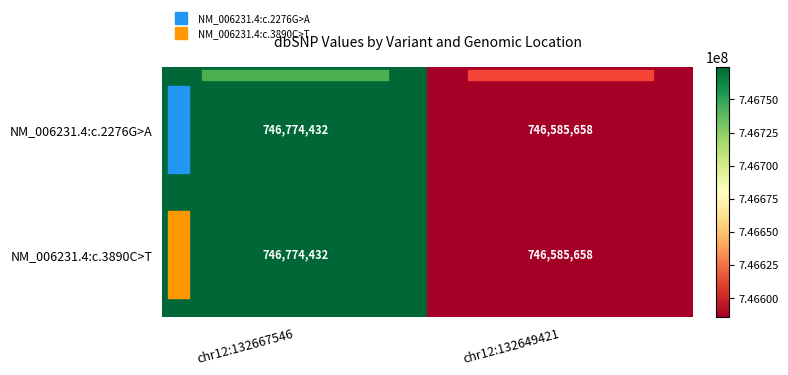

What is the approximate value of NM_006231.4:c.2276G>A at chr12:132649421?

746585658